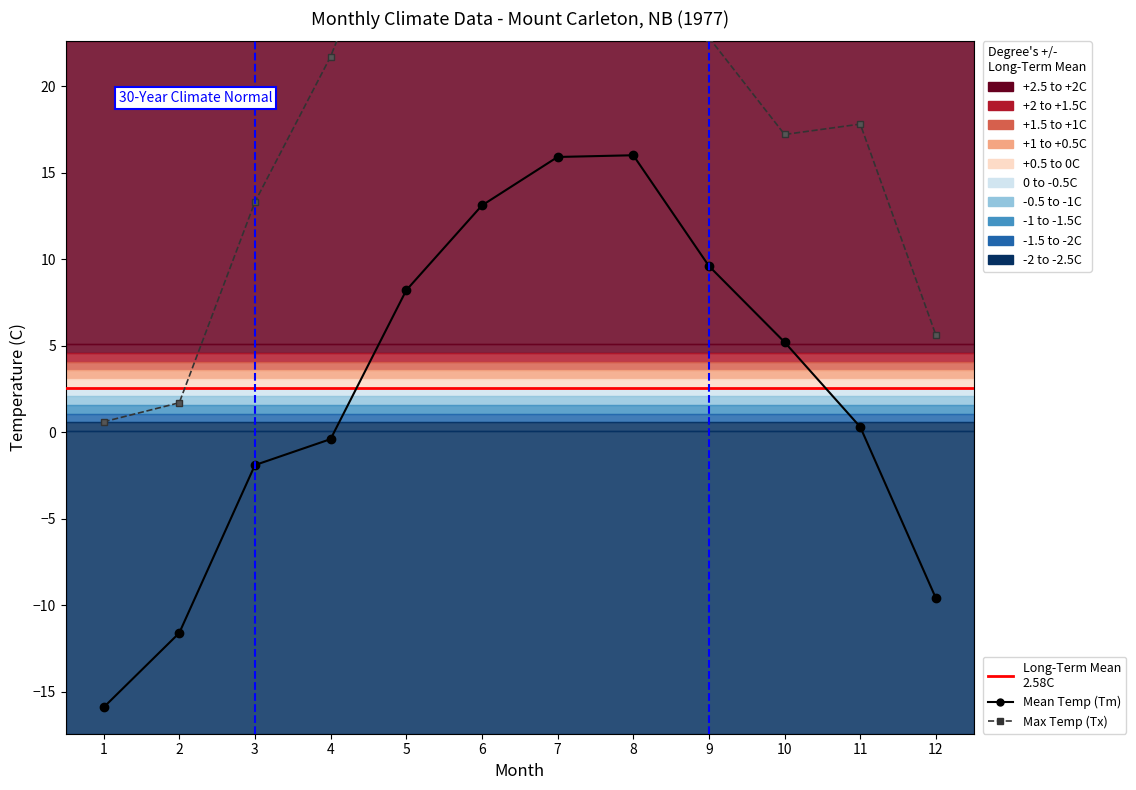

What is the difference between the highest and lowest values at 7?

15.8